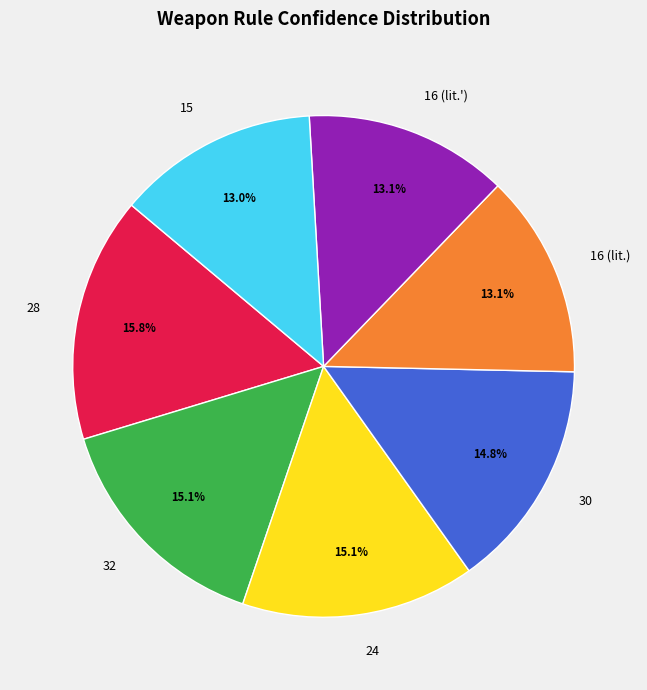

Which slice is the largest?

28